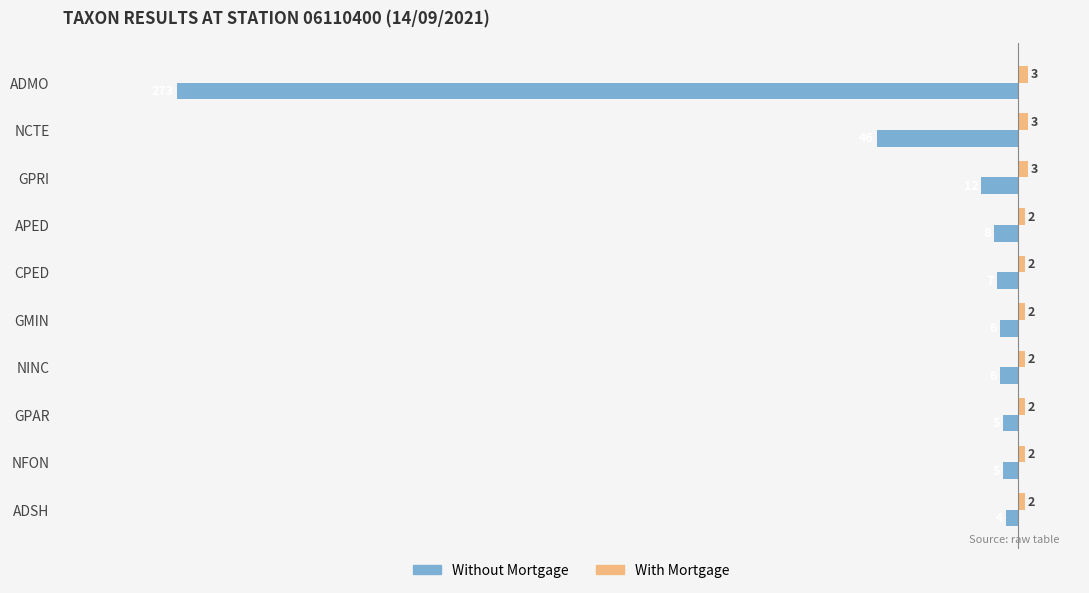

What is the sum of all Without Mortgage values?

-372